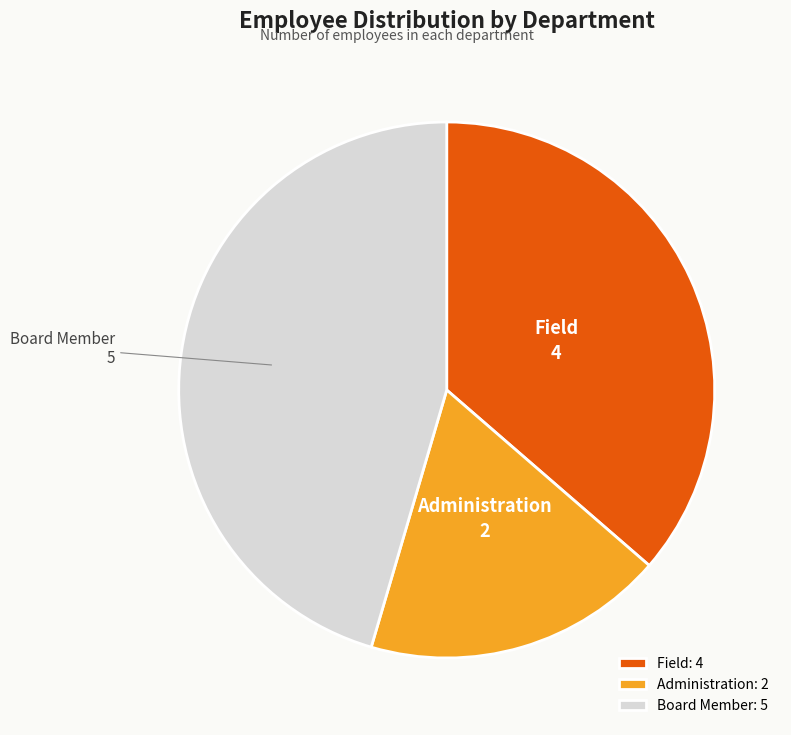

How many segments does this pie chart have?

3